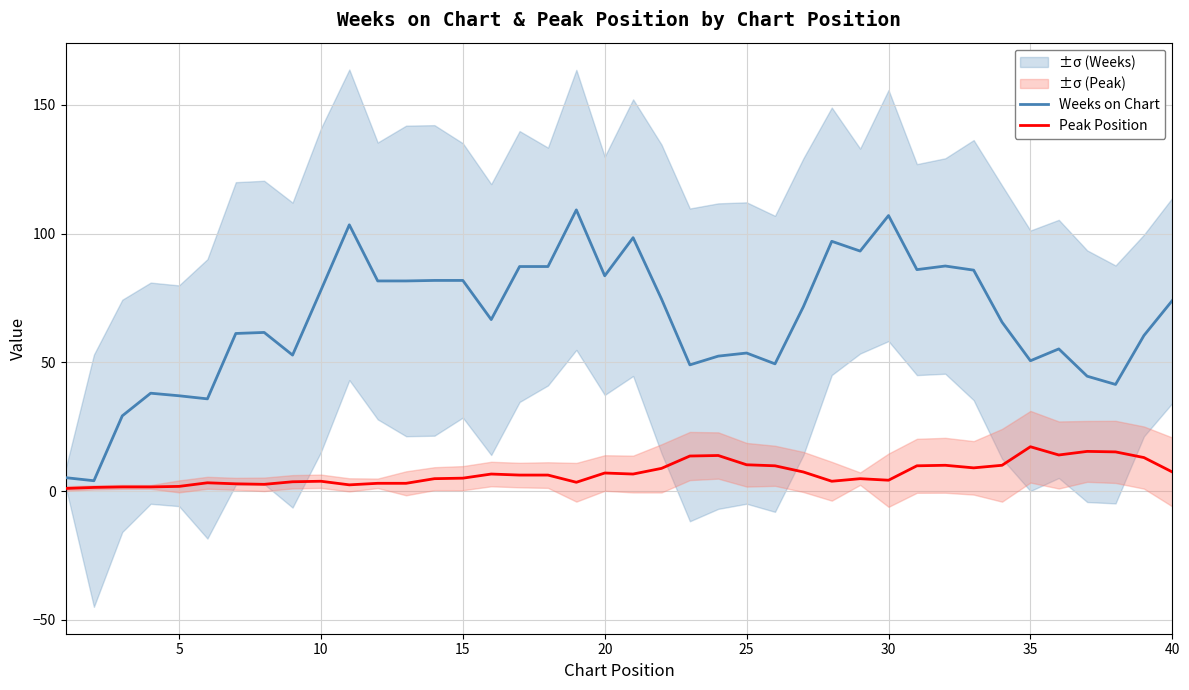

What are all the series names shown in the legend?

Weeks on Chart, Peak Position